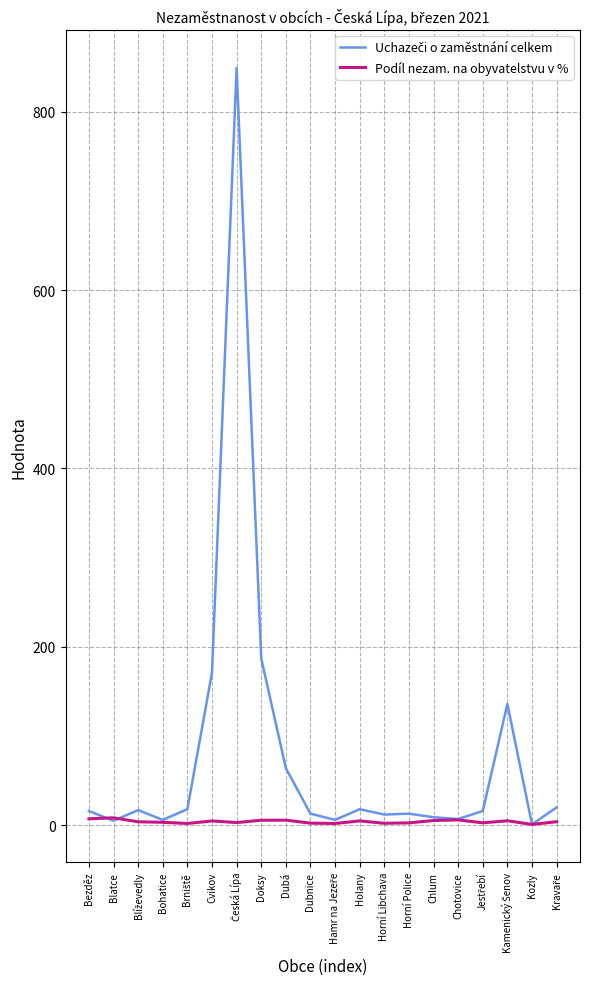

How many lines are shown in the chart?

2